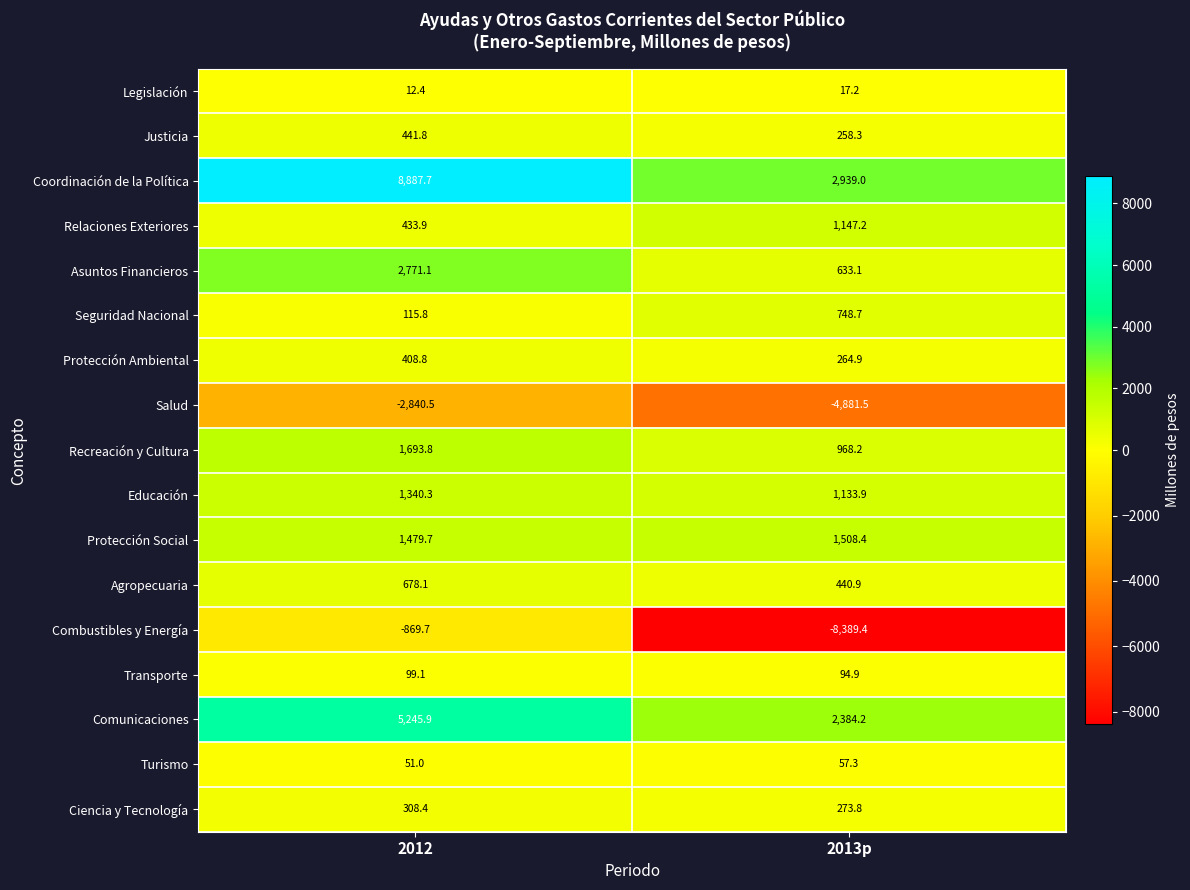

Which series has the largest total across all categories?

Coordinación de la Política